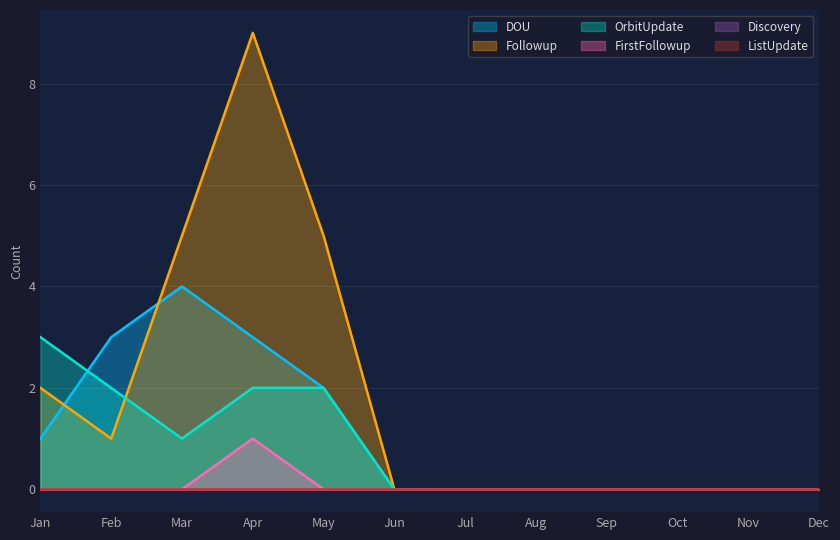

What is the difference between the maximum and minimum values in the DOU series?

4